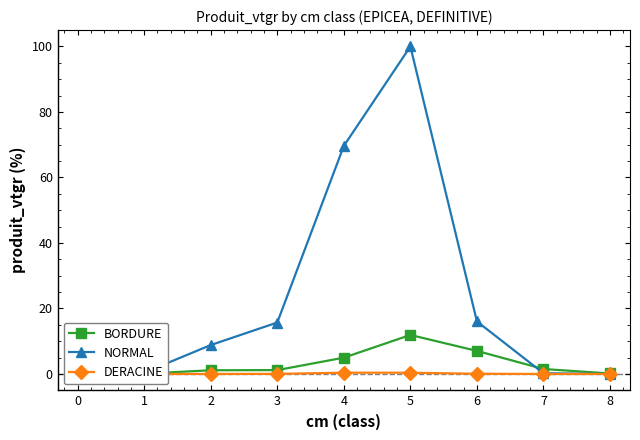

True or false: DERACINE and BORDURE intersect in this chart.

False